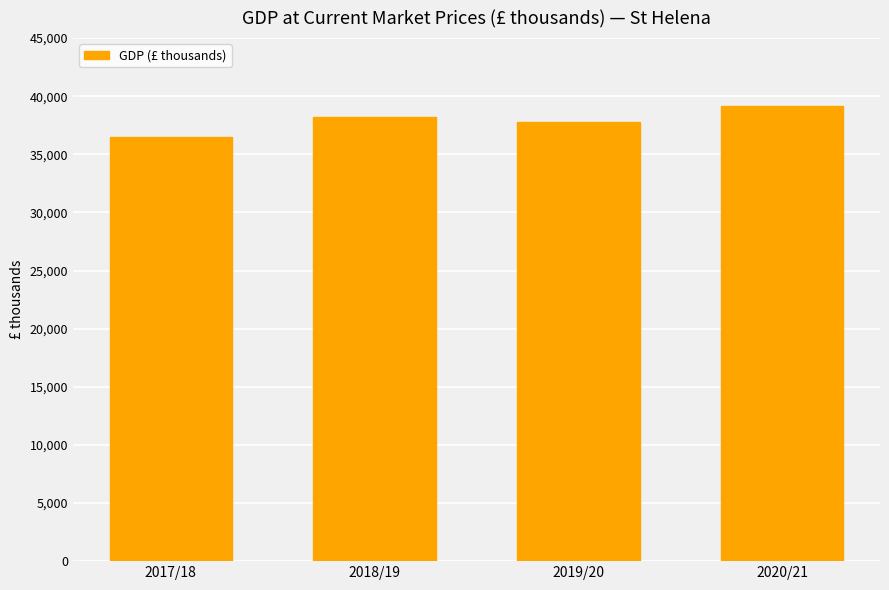

What is the label of the 4th bar from the right?

2017/18